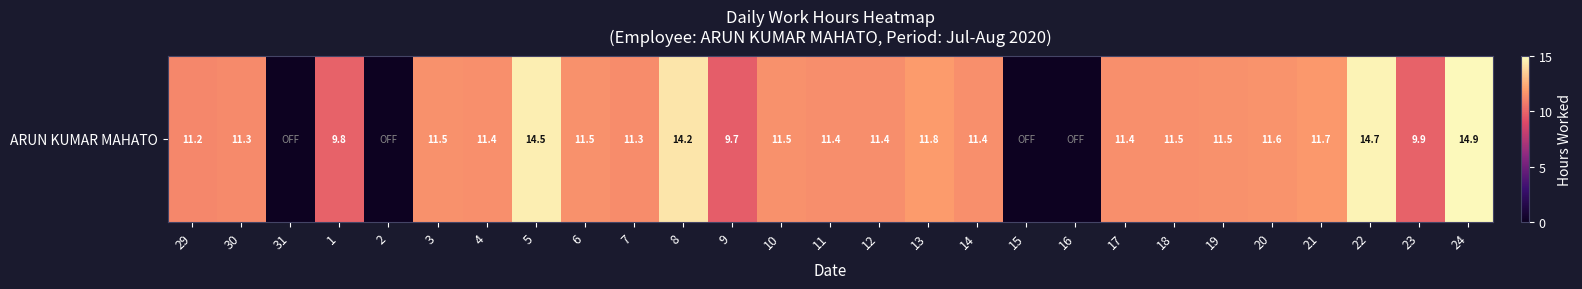

Reading left to right, what are all the values shown in this chart?

11.2	11.3	0.0	9.8	0.0	11.5	11.4	14.5	11.5	11.3	14.2	9.7	11.5	11.4	11.4	11.8	11.4	0.0	0.0	11.4	11.5	11.5	11.6	11.7	14.7	9.9	14.9